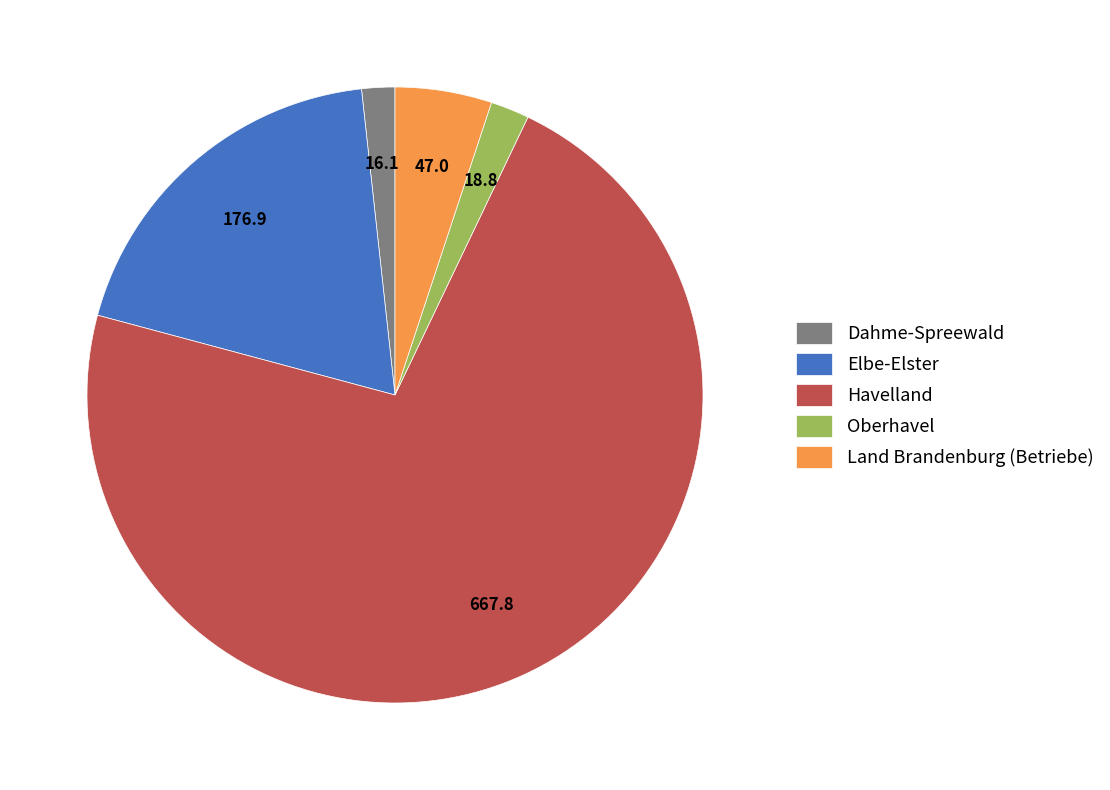

Combined, do Elbe-Elster and Havelland account for over 50%?

Yes